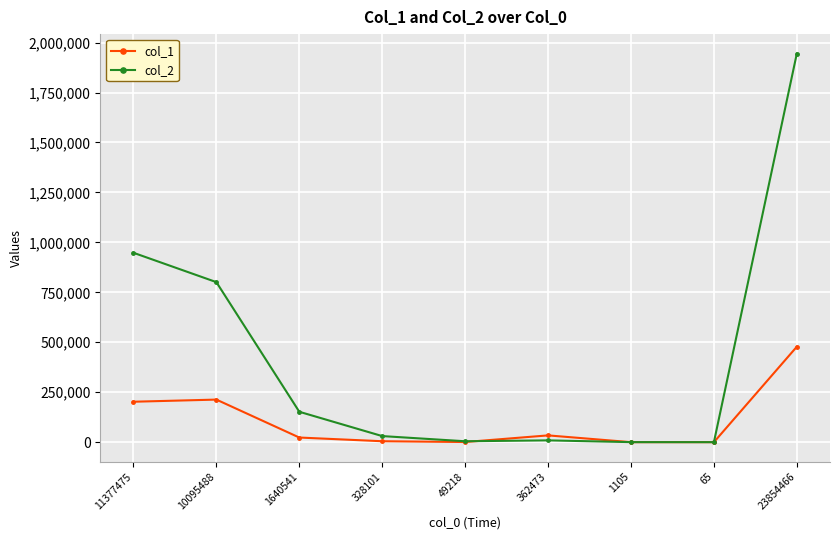

List the series in order of their peak value, highest first.

col_2, col_1